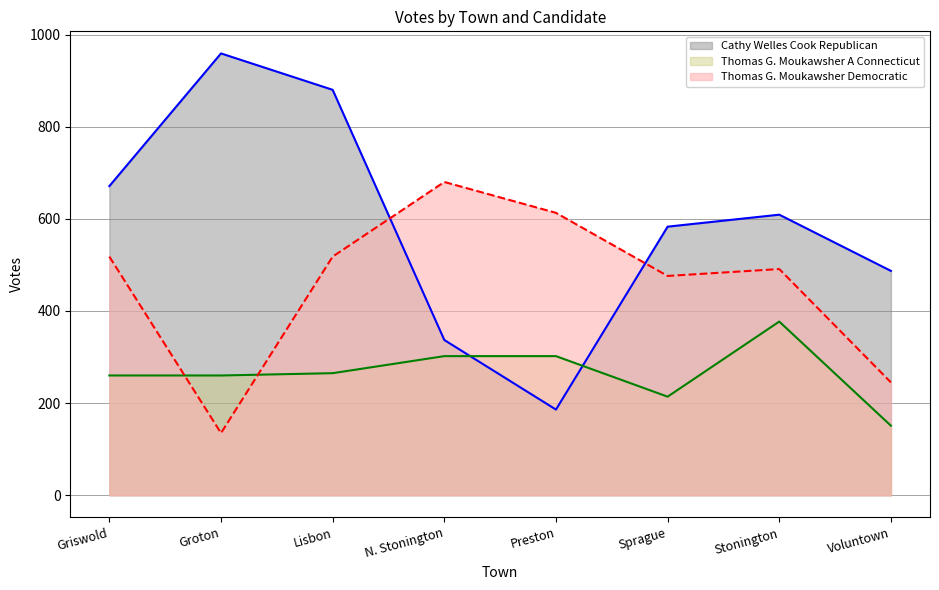

What is the minimum value for Thomas G. Moukawsher A Connecticut?

151